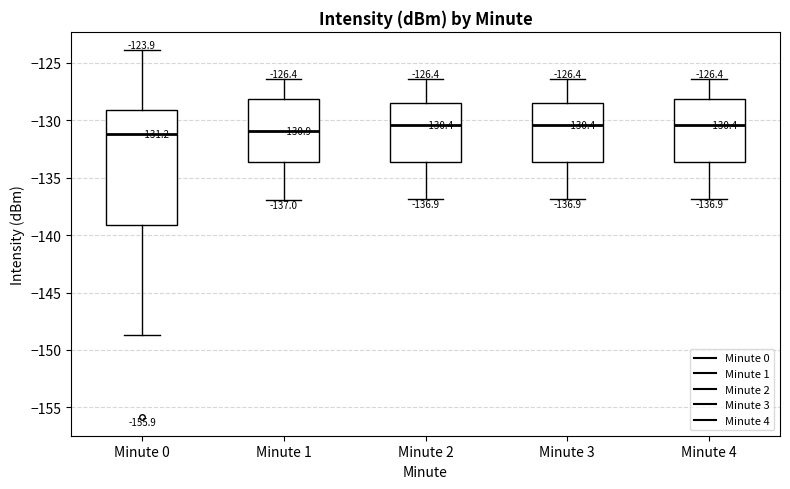

Comparing the boxes themselves (not the whiskers), which one is the tallest?

Minute 0